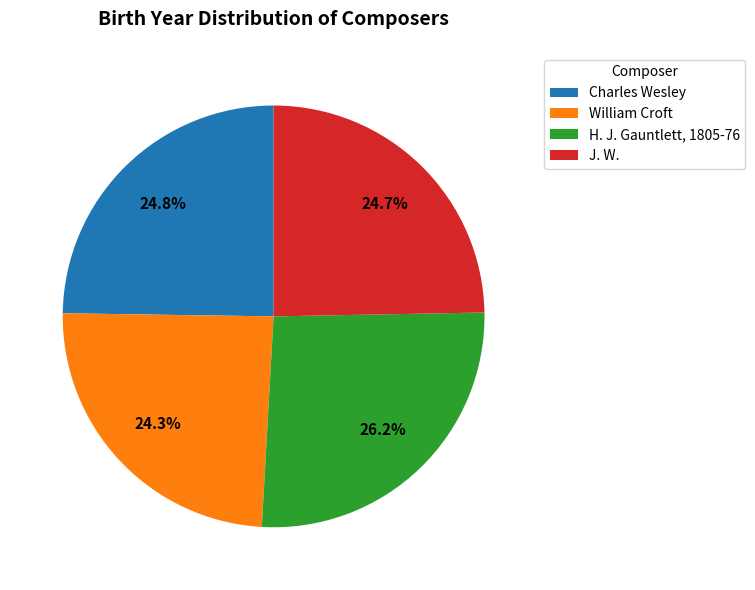

To the nearest percent, what percentage of the pie is Charles Wesley?

25%